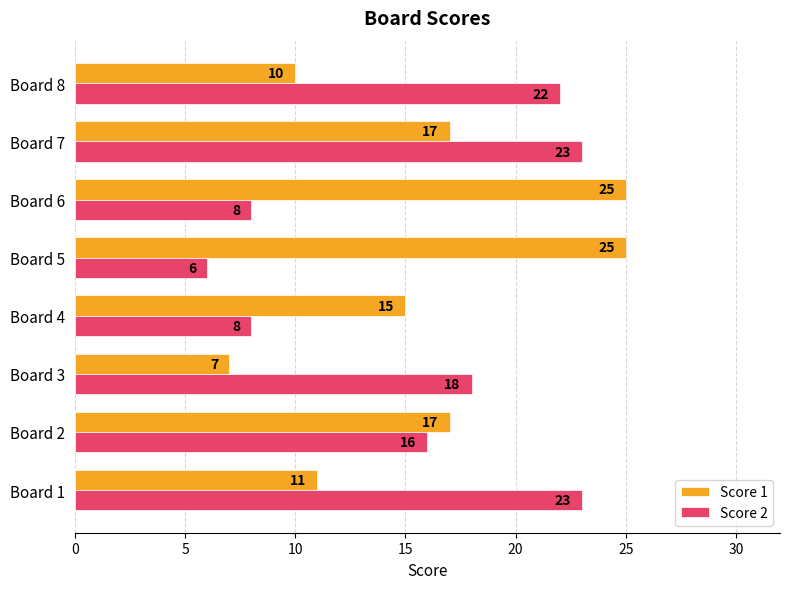

What is the average value of the Score 2 series?

16